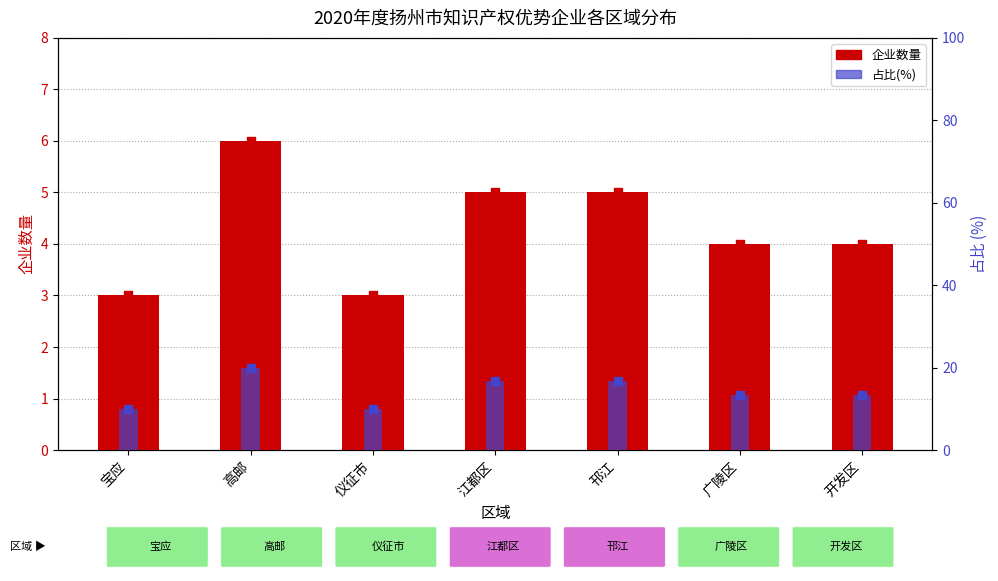

What is the total value across all series at 高邮?

26.0